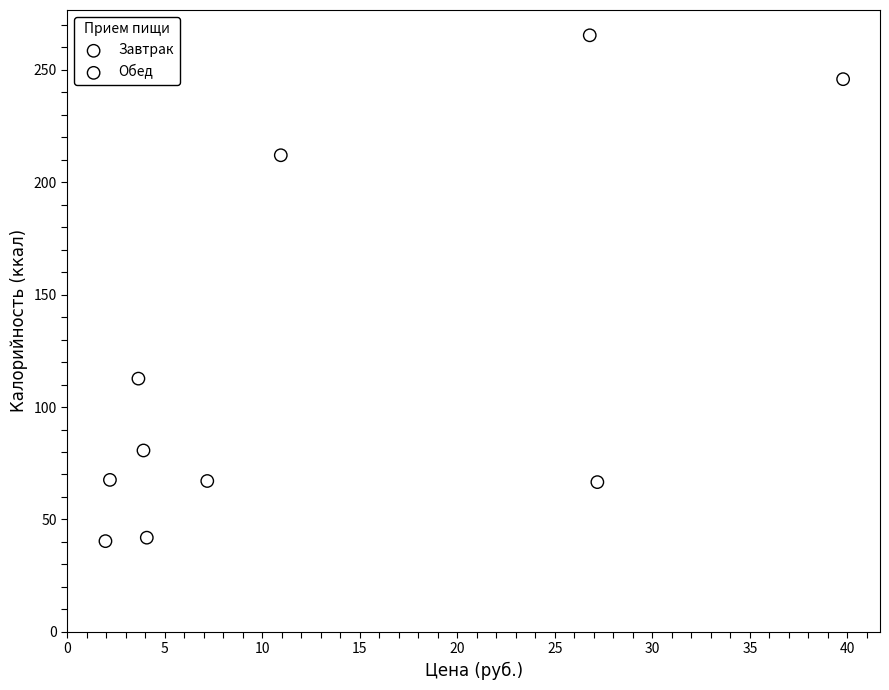

Which series has the widest spread of Y values?

Завтрак